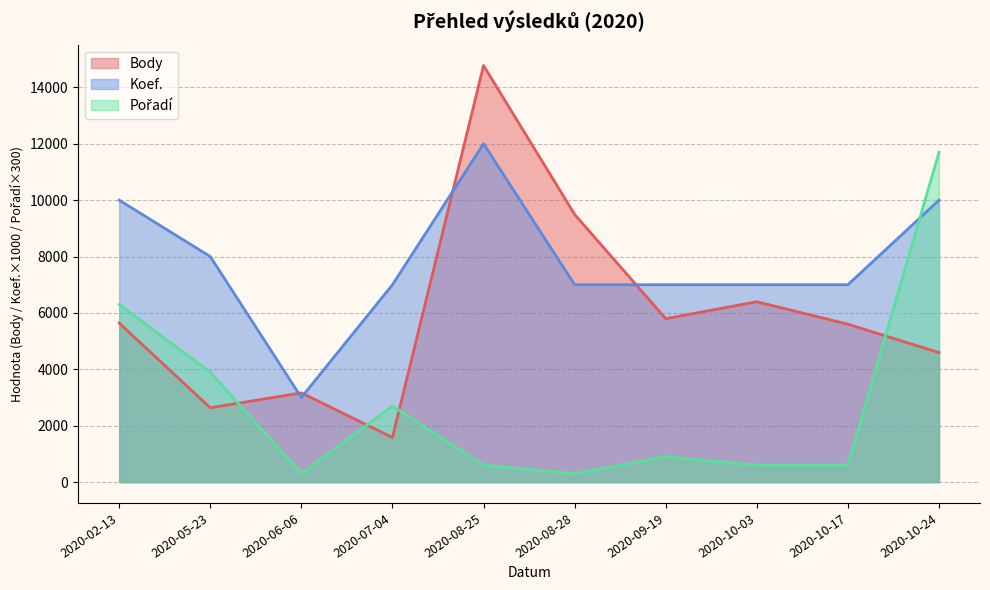

Reading left to right, extract all data points from this chart.

Body: 5641	2636	3166	1582	14776	9494	5796	6397	5600	4593
Koef.: 10000	8000	3000	7000	12000	7000	7000	7000	7000	10000
Pořadí: 6300	3900	300	2700	600	300	900	600	600	11700